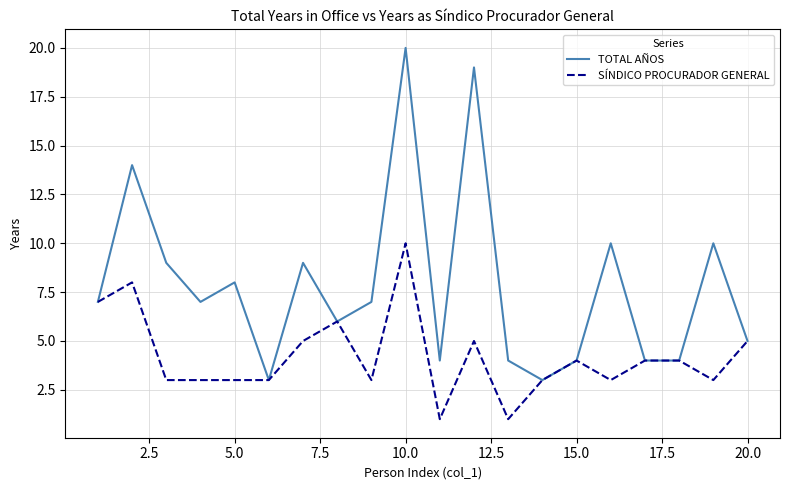

Reading right to left, transcribe all the data shown in this chart.

TOTAL AÑOS: 5	10	4	4	10	4	3	4	19	4	20	7	6	9	3	8	7	9	14	7
SÍNDICO PROCURADOR GENERAL: 5	3	4	4	3	4	3	1	5	1	10	3	6	5	3	3	3	3	8	7